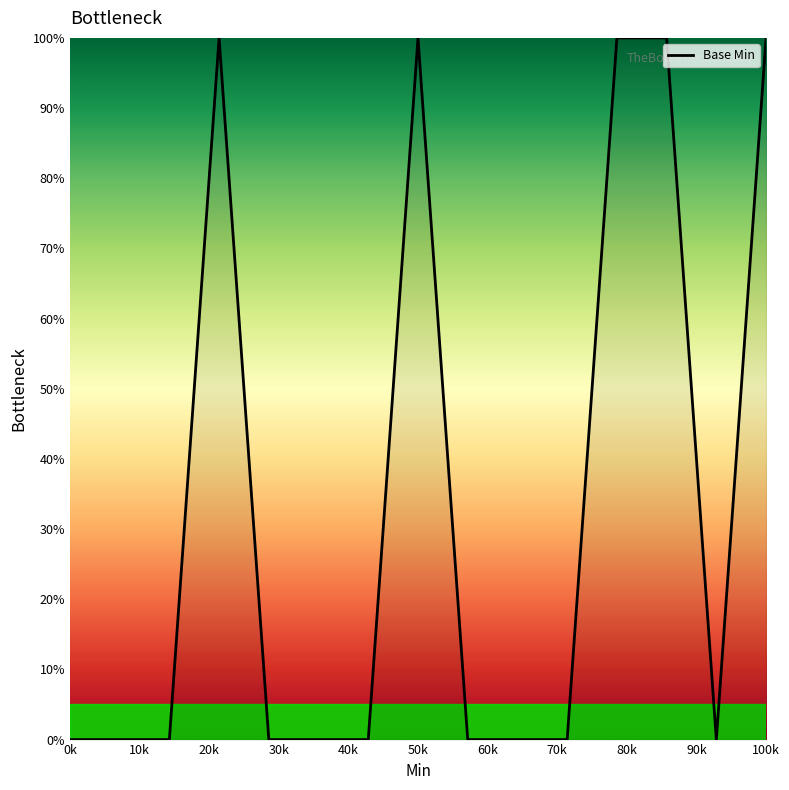

What is the greatest value displayed?

100